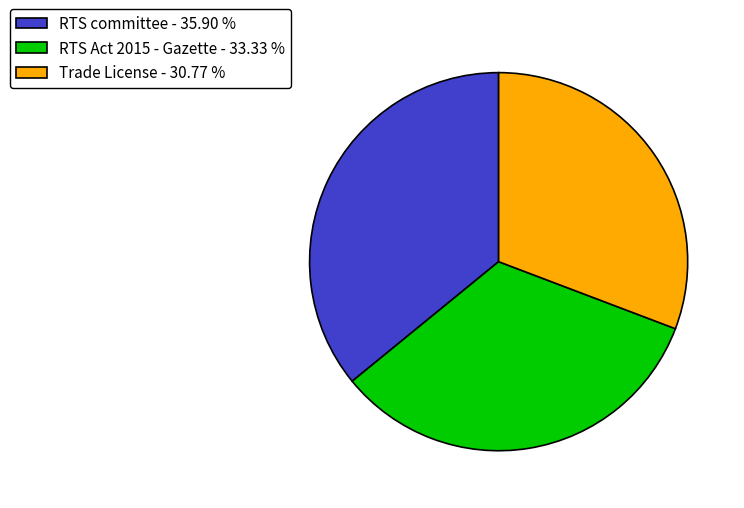

Does Trade License - 30.77 % account for over 50% of the chart?

No